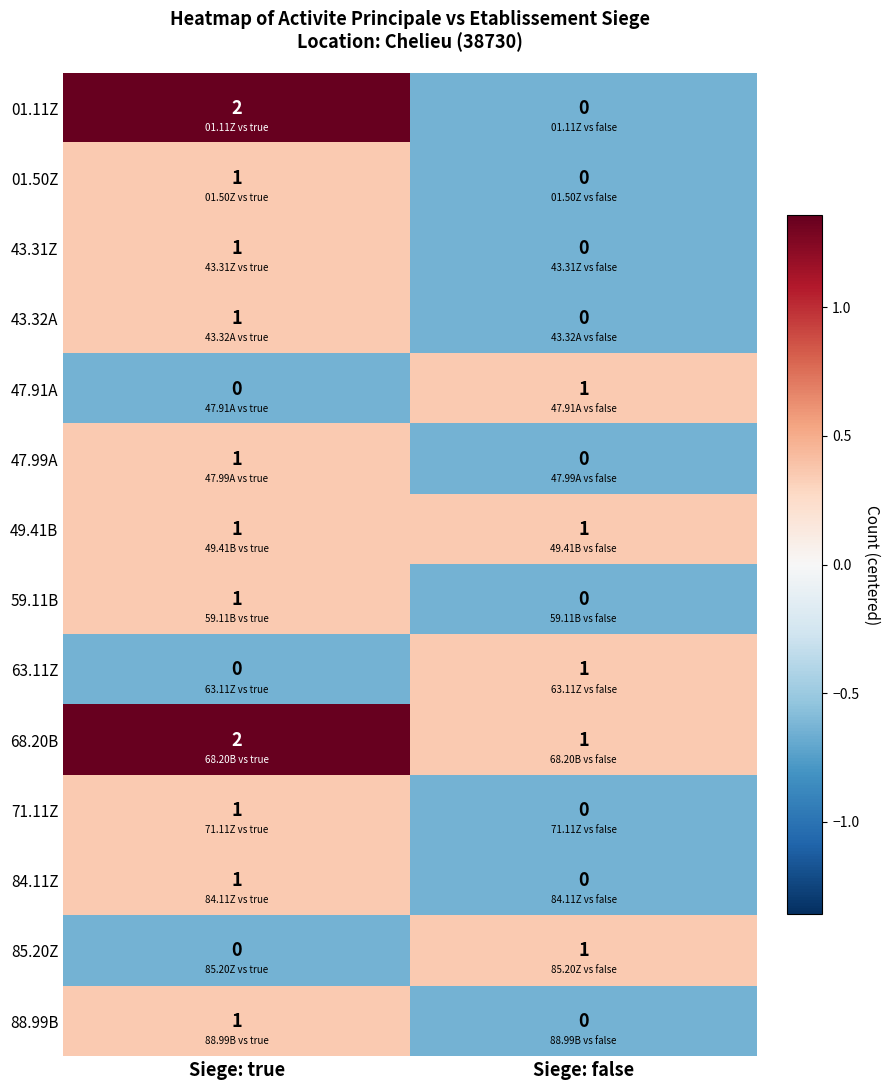

Where is 43.32A nearest to the value 0?

Siege: false